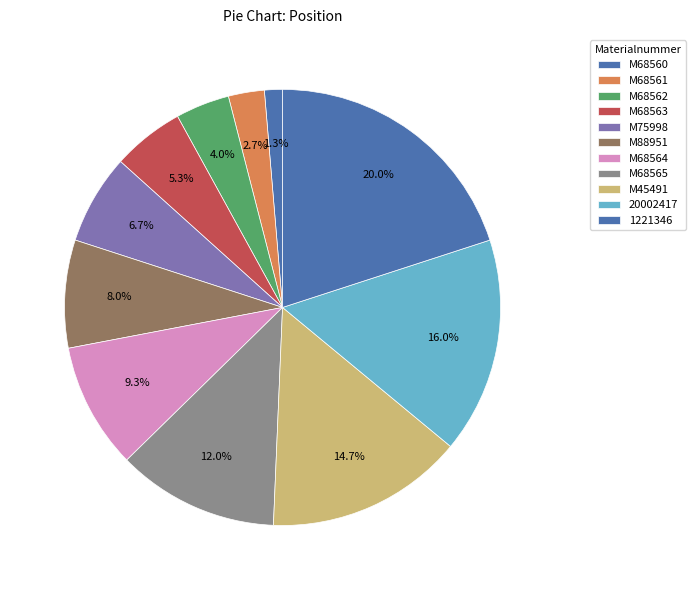

To the nearest percent, what is the difference between the largest and smallest slice percentages?

19%